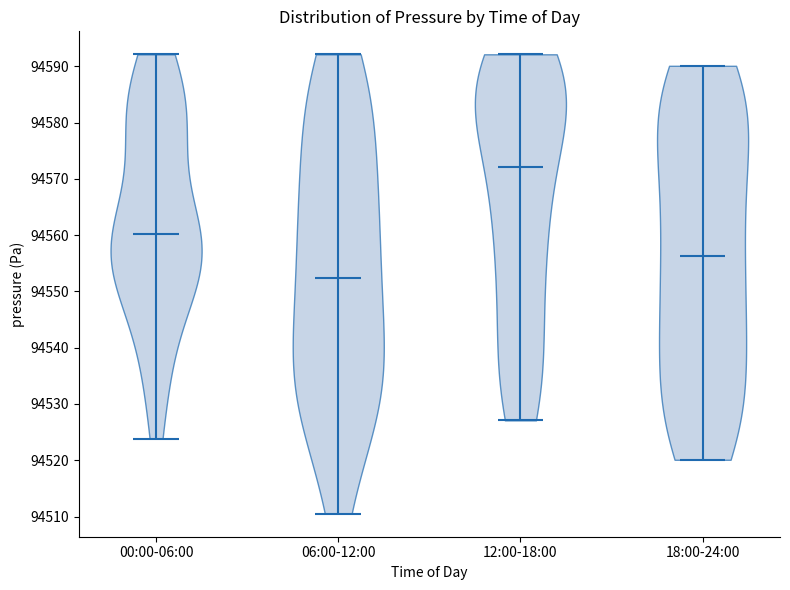

What is the lowest point the violin for 18:00-24:00 reaches on the y-axis? The values are not printed on the chart, so give them approximately, as read against the axis.

94520